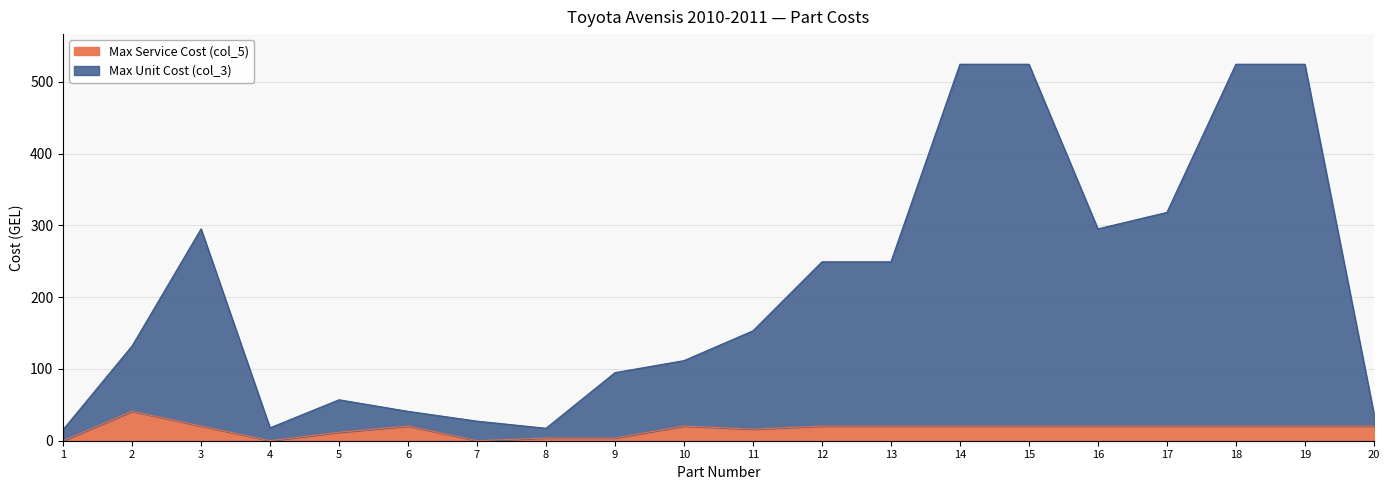

True or false: Max Service Cost (col_5) and Max Unit Cost (col_3) cross at least once.

False